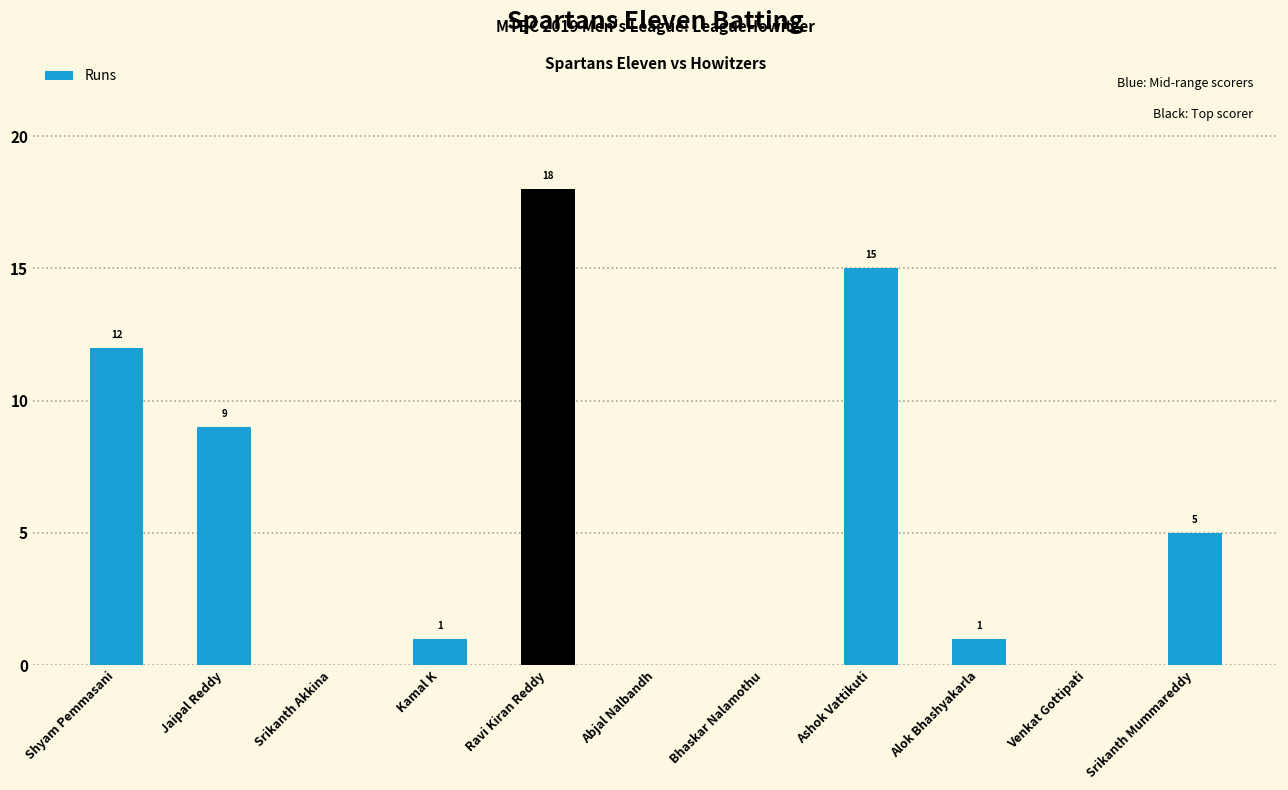

How many data points does each series have?

11